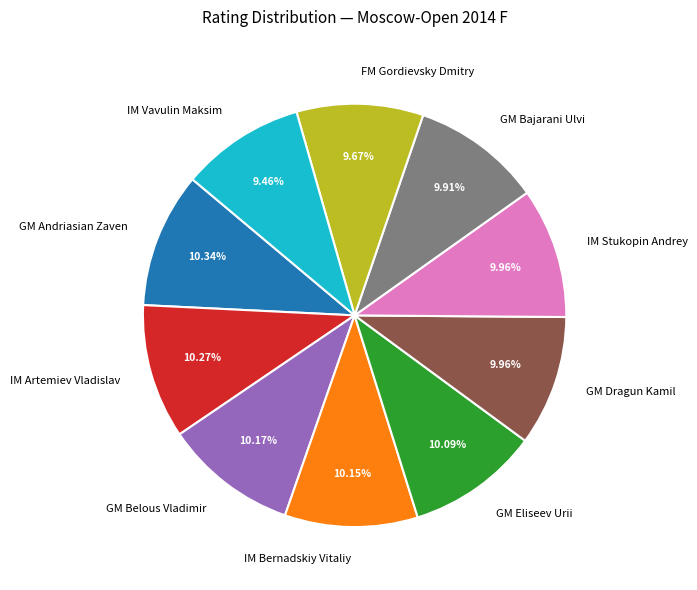

What is the ratio of the value at GM Dragun Kamil to the value at IM Artemiev Vladislav?

1.0